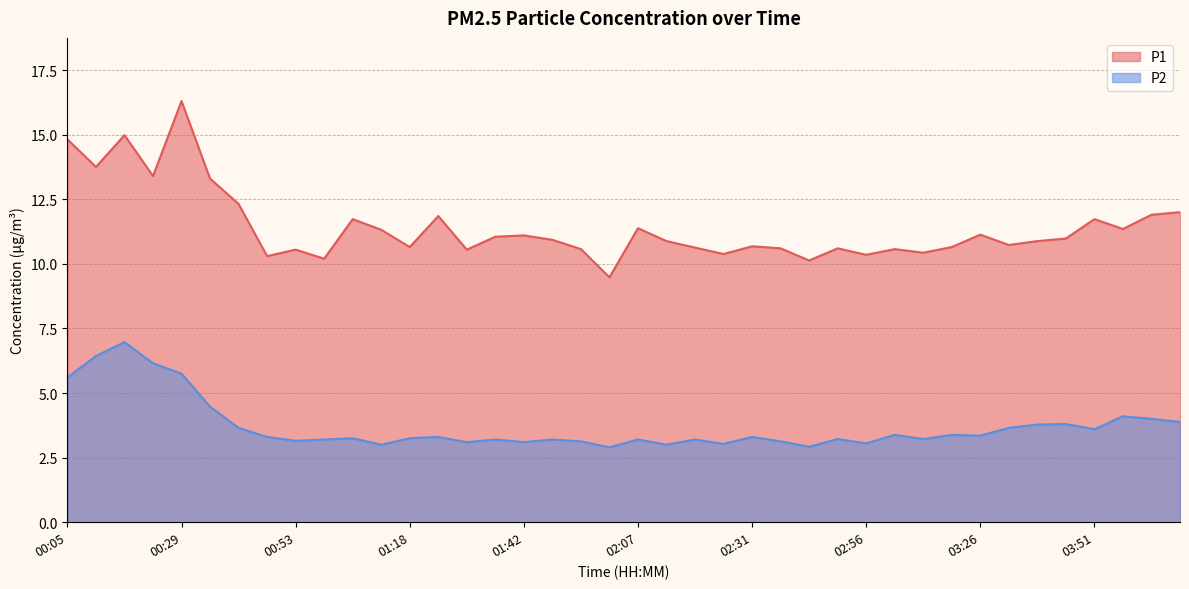

At how many categories does at least one series exceed 11?

18